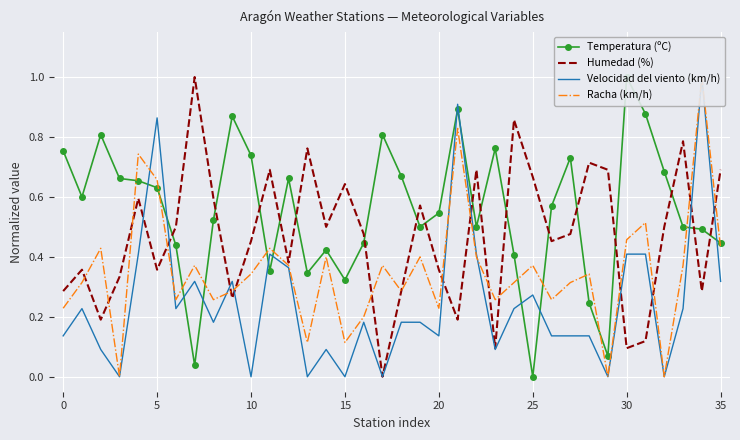

True or false: Temperatura (ºC) and Humedad (%) cross at least once.

True